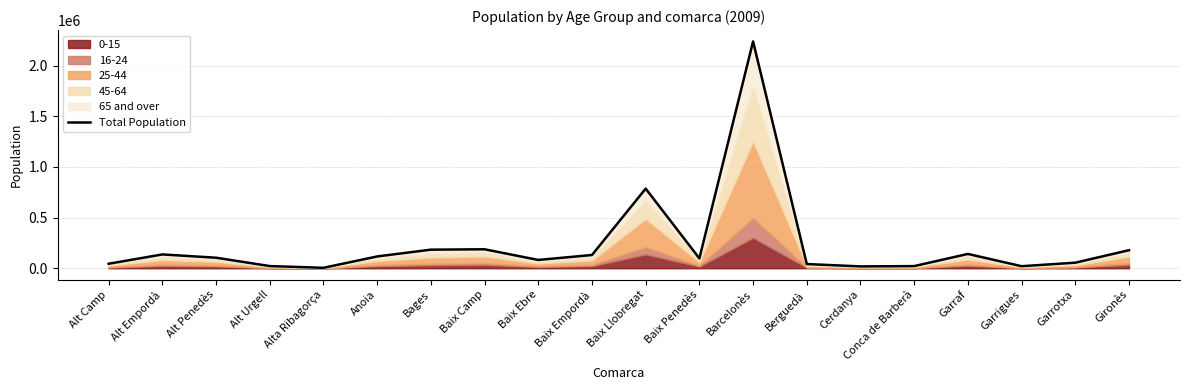

What is the minimum value shown in the chart?

4306